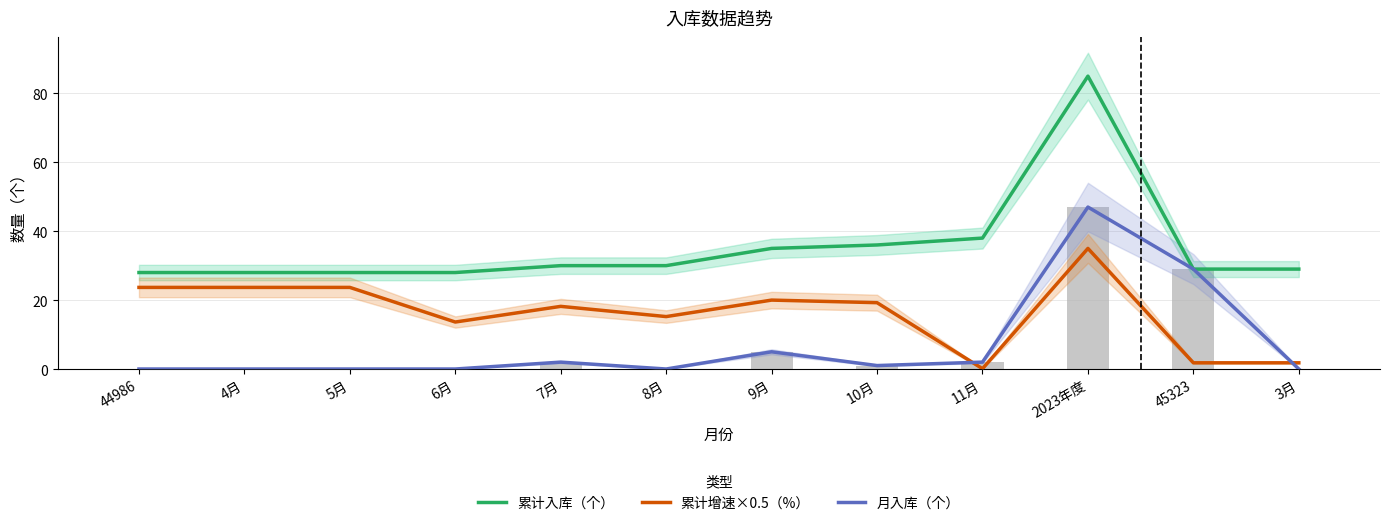

The 累计入库（个） series shows 14.8 at 3月. True or false?

False